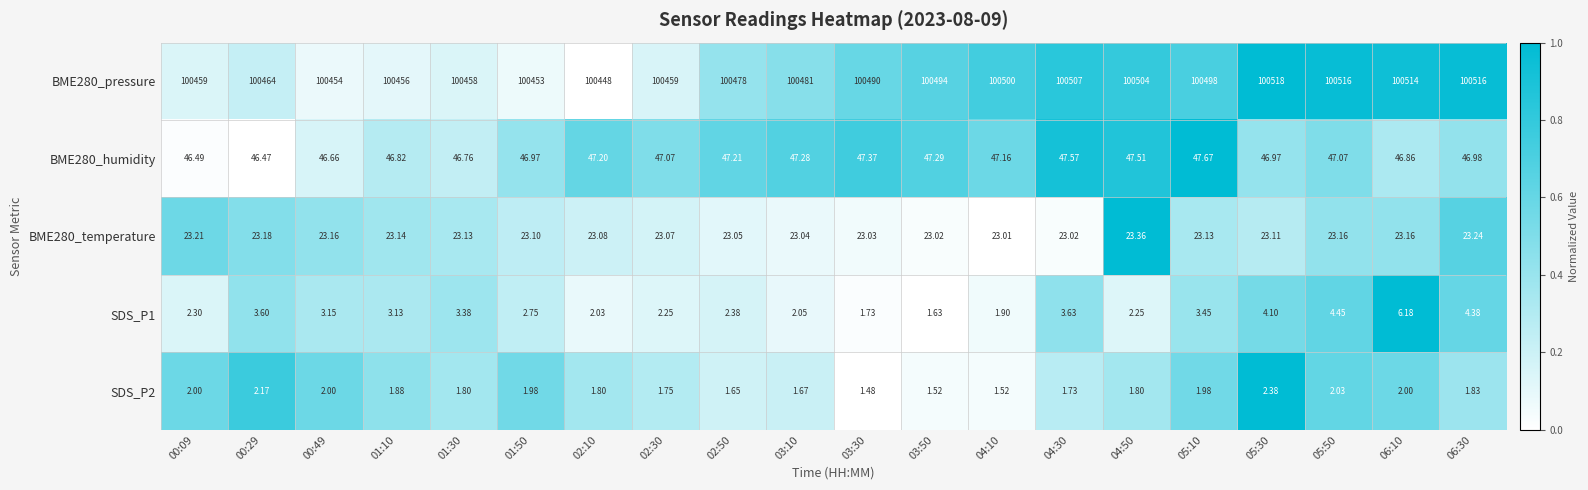

What is the total value across all series at 06:10?

100592.2